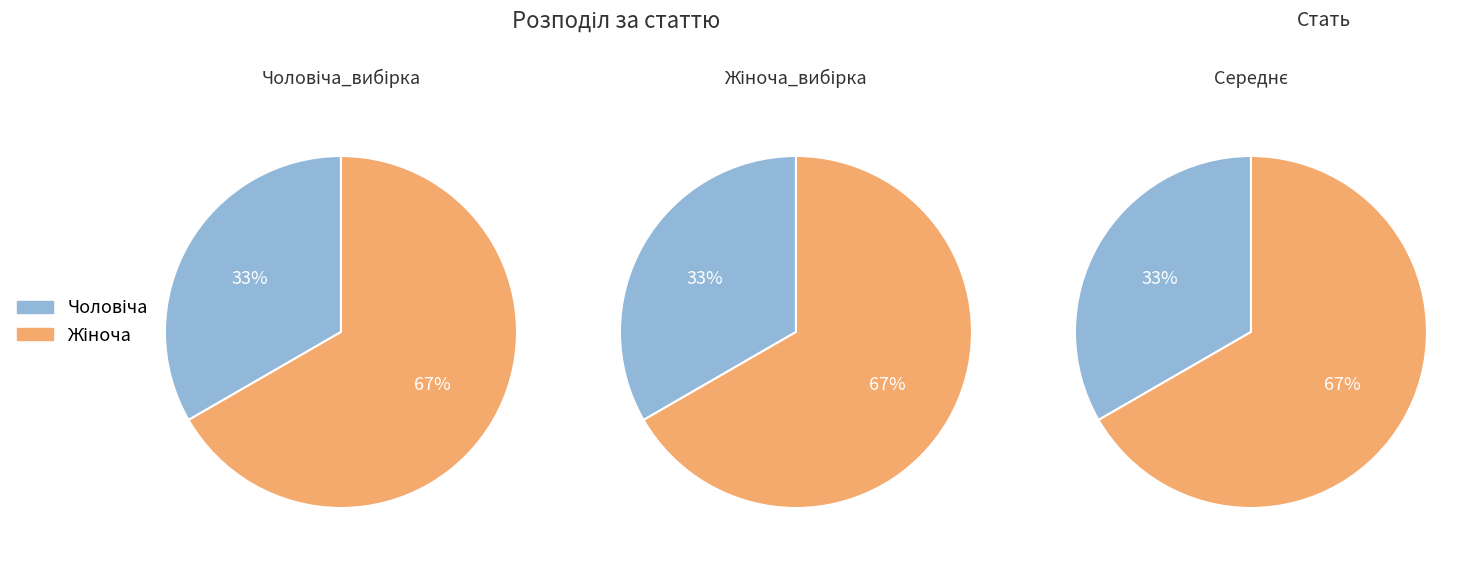

Rank the categories by value from highest to lowest.

Жіноча, Чоловіча